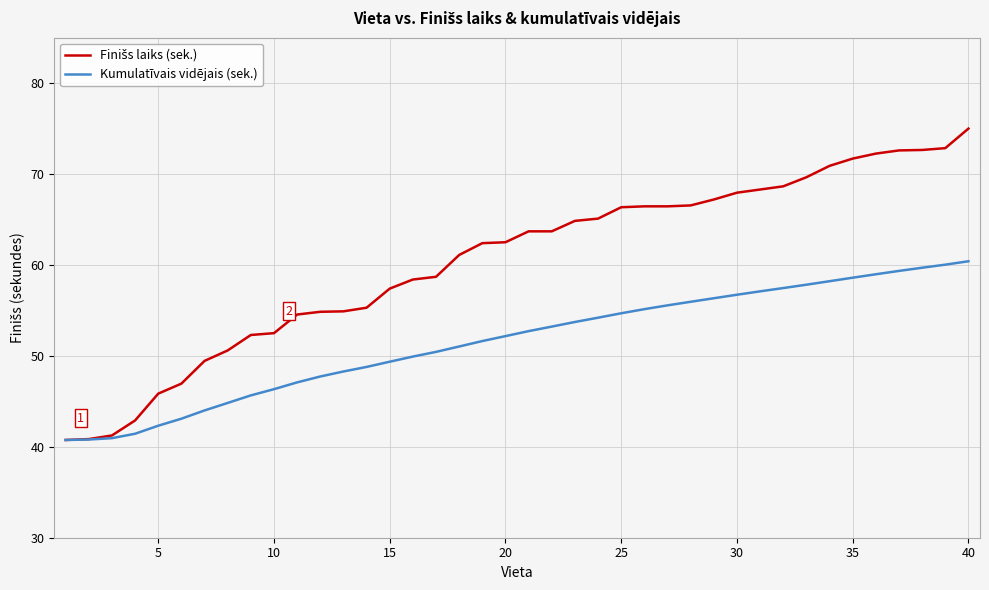

What is the minimum value shown in the chart?

40.8